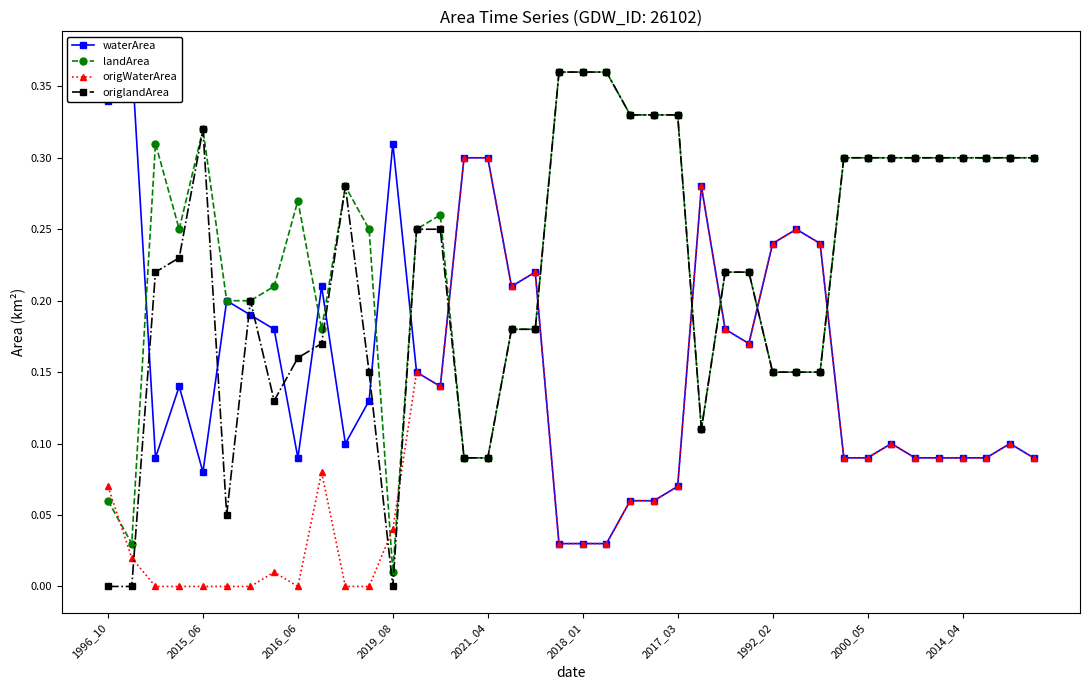

At which category does origlandArea reach its first local peak?

2015_06